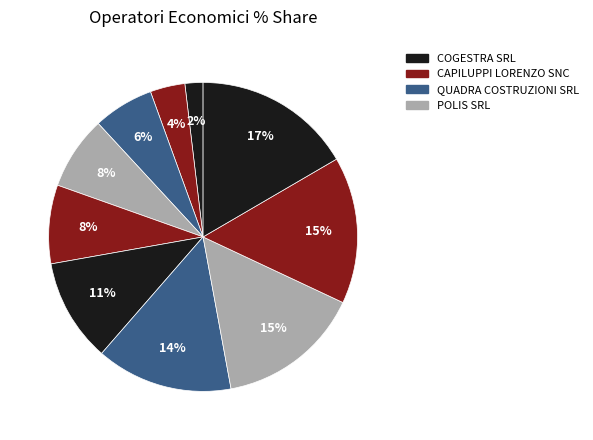

What is the smallest slice in the pie chart?

COGESTRA SRL